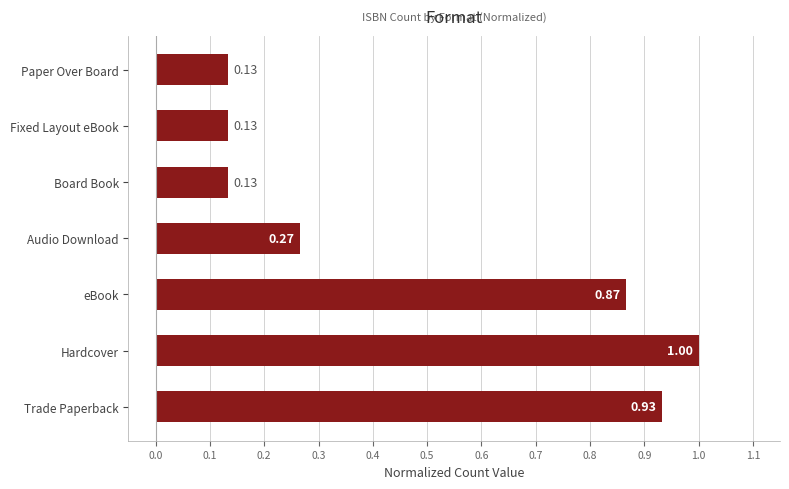

Are the bars horizontal?

Yes